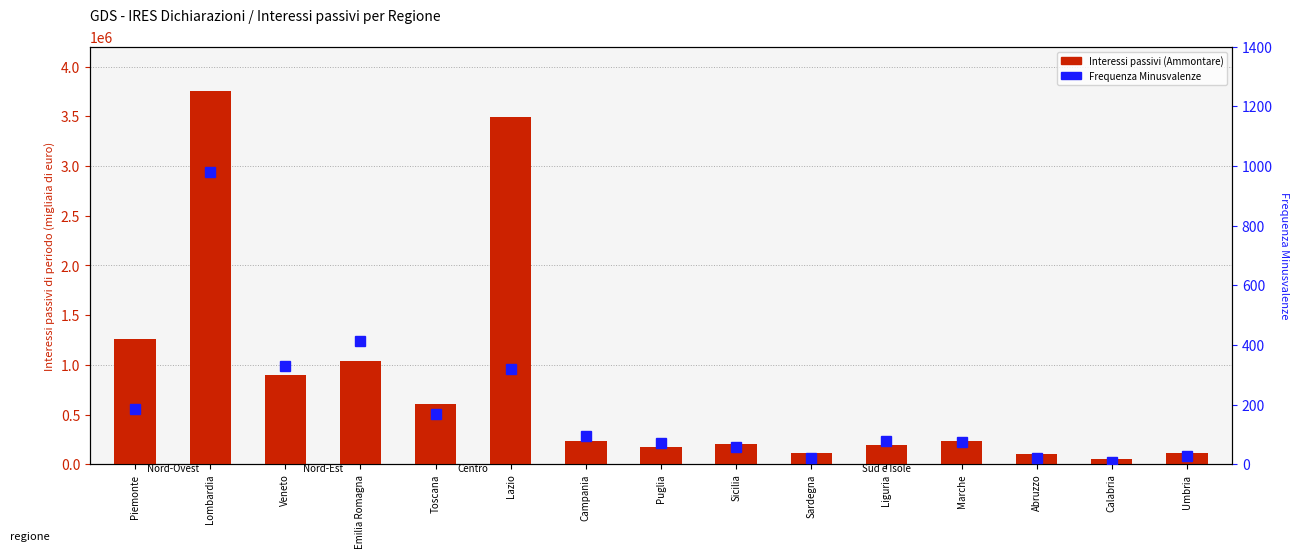

What is the sum of all Interessi passivi (Ammontare) values?

12478312